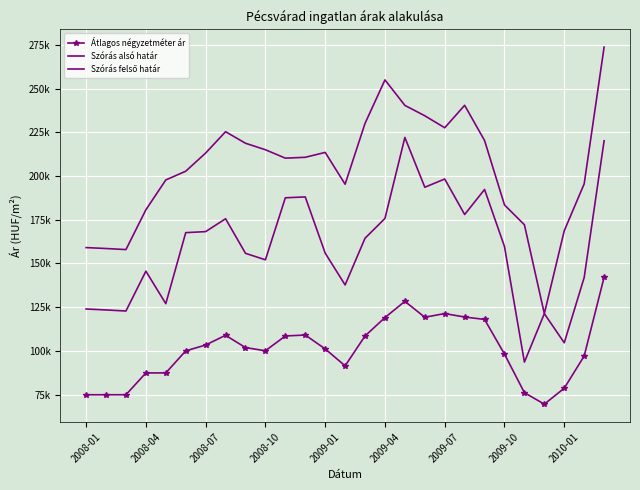

What are all the series names shown in the legend?

Átlagos négyzetméter ár, Szórás alsó határ, Szórás felső határ